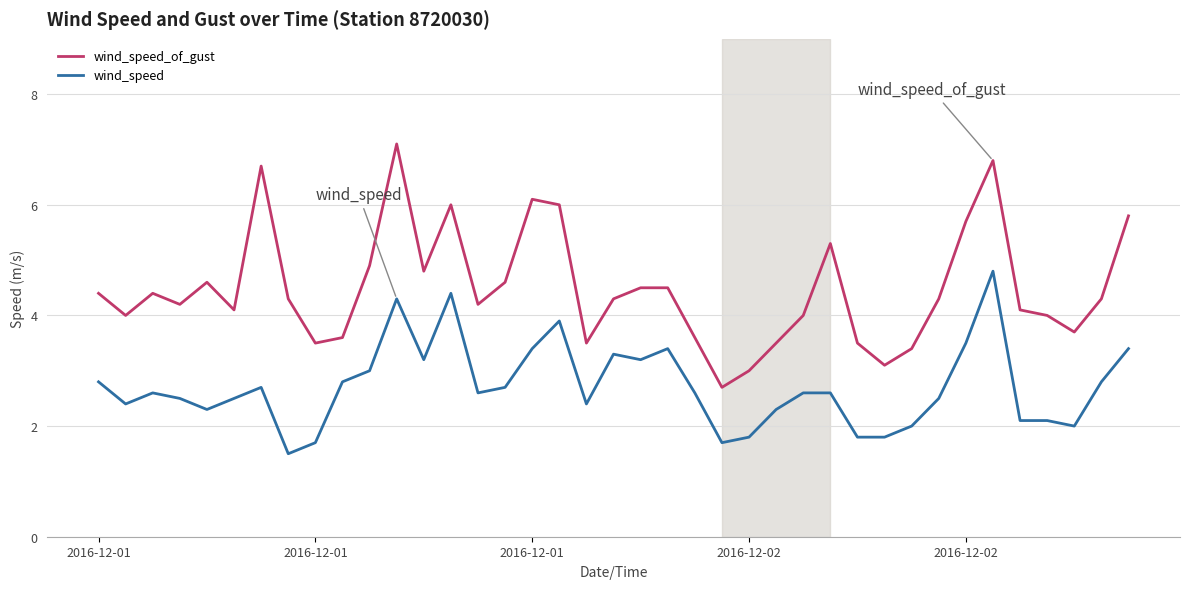

List the series in order of their peak value, highest first.

wind_speed_of_gust, wind_speed